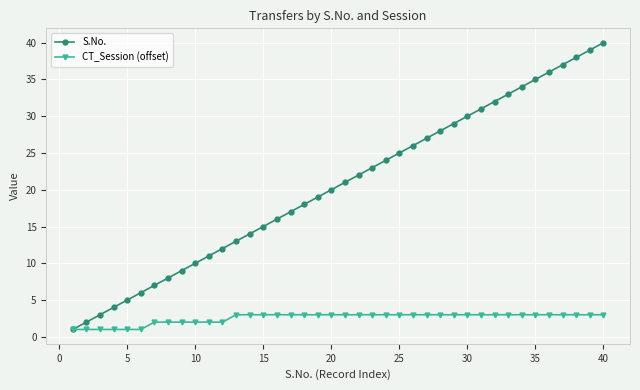

True or false: S.No. has more than 2 points higher than both neighbors.

False